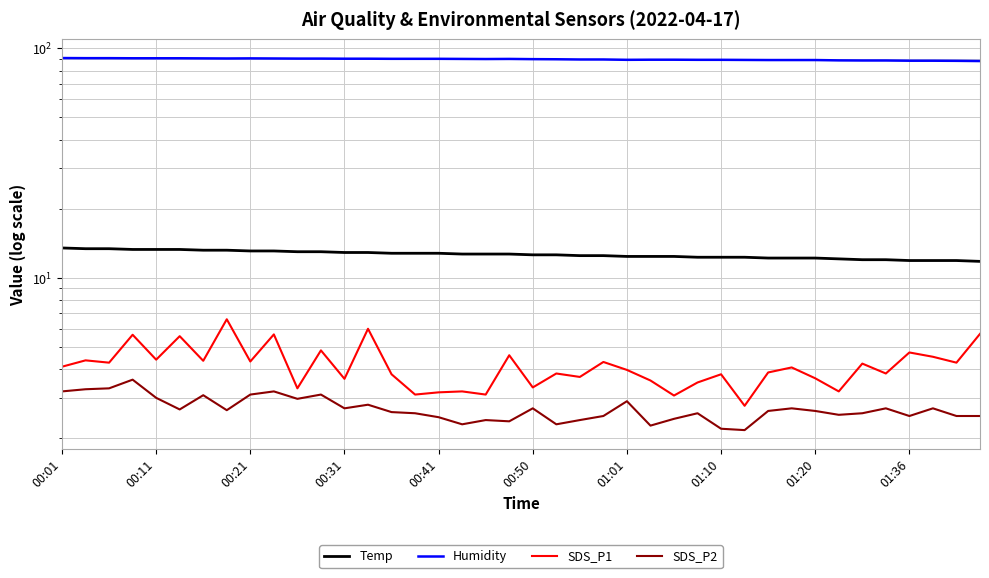

How many data points in Temp are less than 12?

4